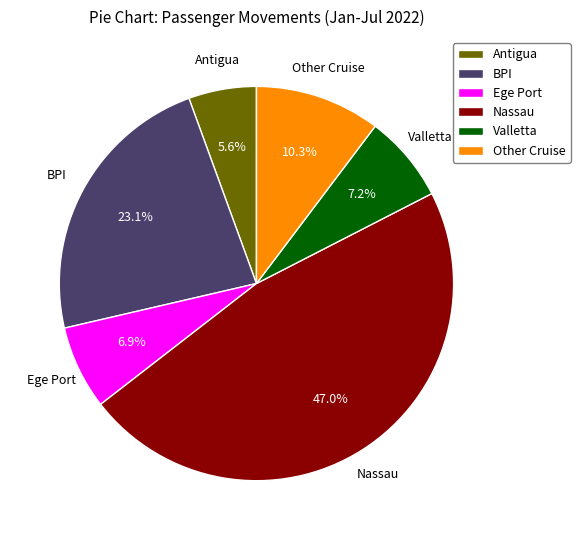

To the nearest percent, what portion does BPI represent?

23%